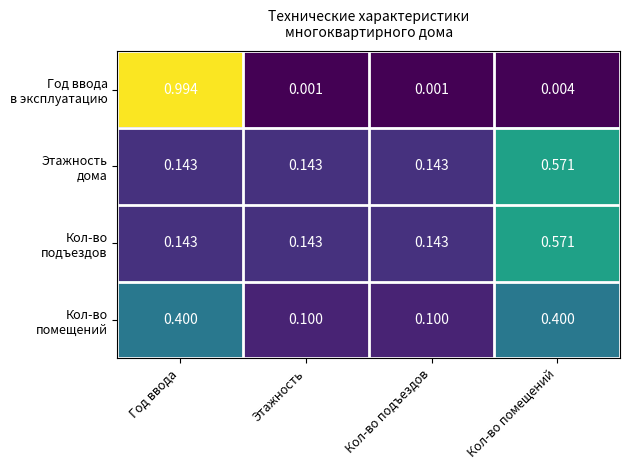

Which category has the highest value across all series?

Год ввода